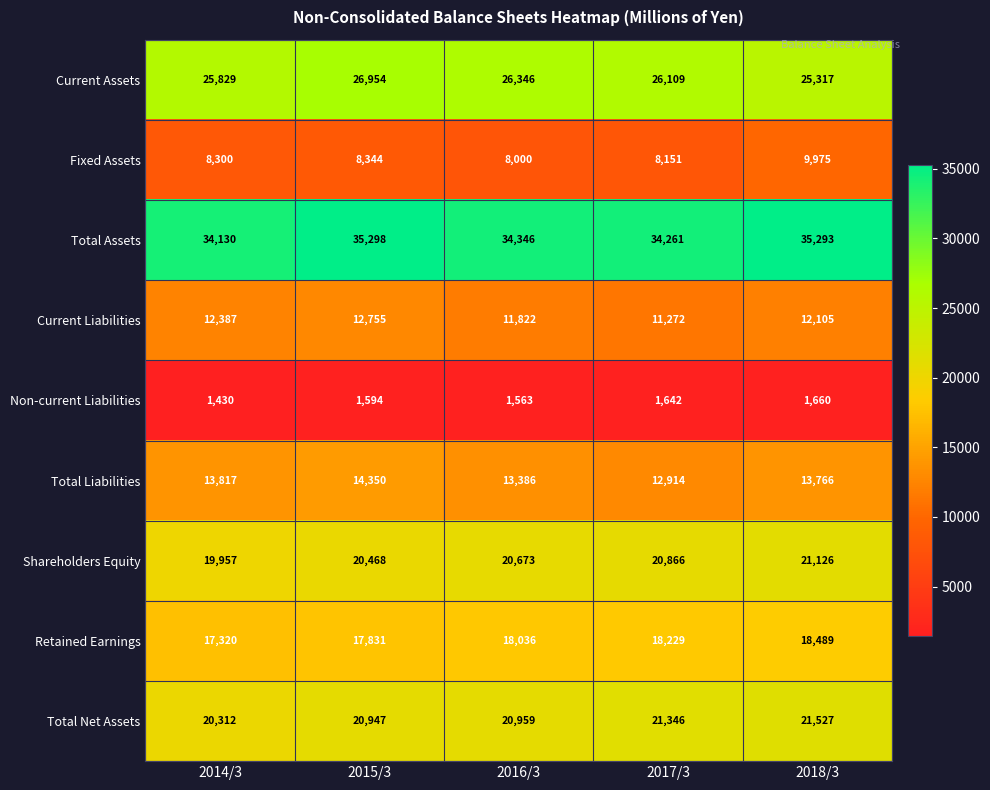

What is the lowest value of the Shareholders Equity series?

19957